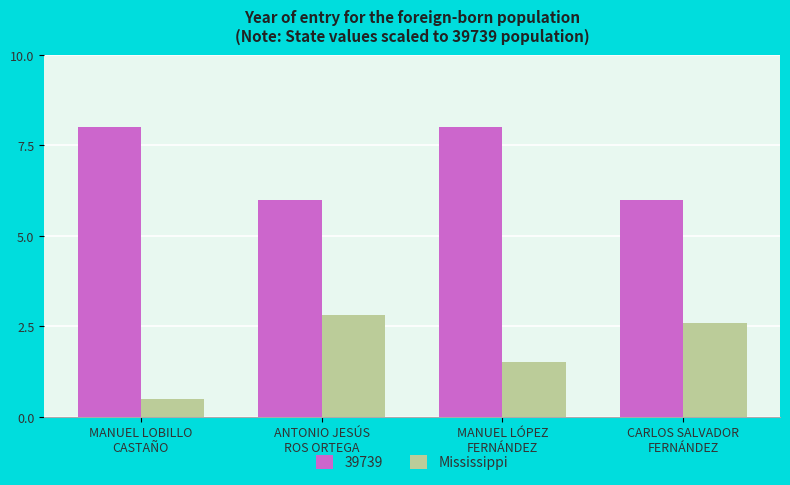

Rank the series by their average value, from lowest to highest.

Mississippi, 39739